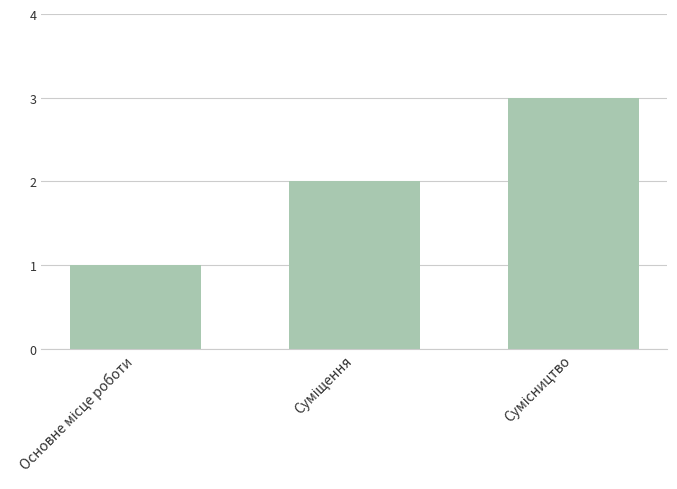

What is the greatest value displayed?

3